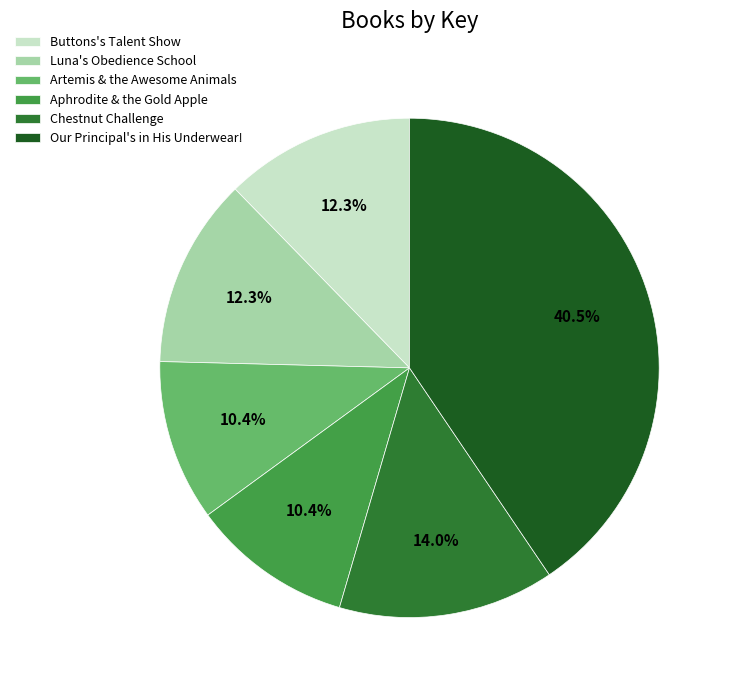

What percentage do Luna's Obedience School and Chestnut Challenge together represent?

26.3%